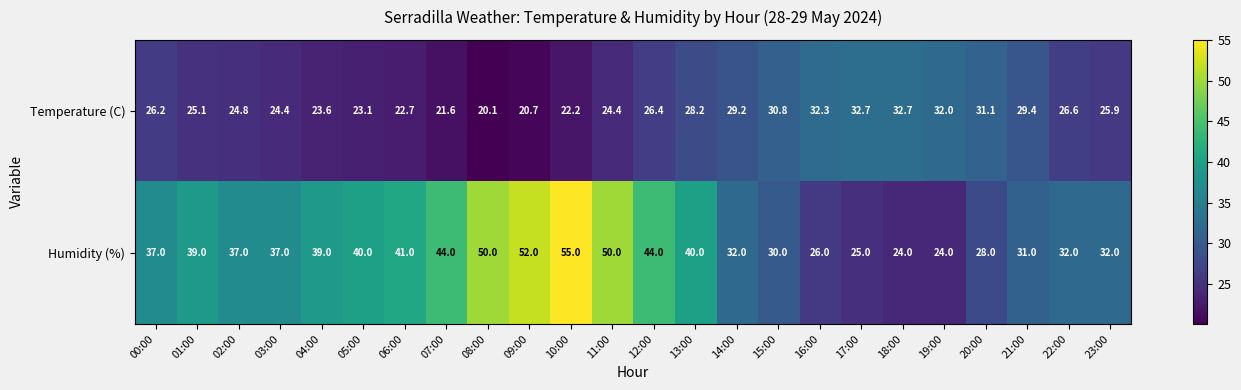

List the series in order of their peak value, lowest first.

Temperature (C), Humidity (%)